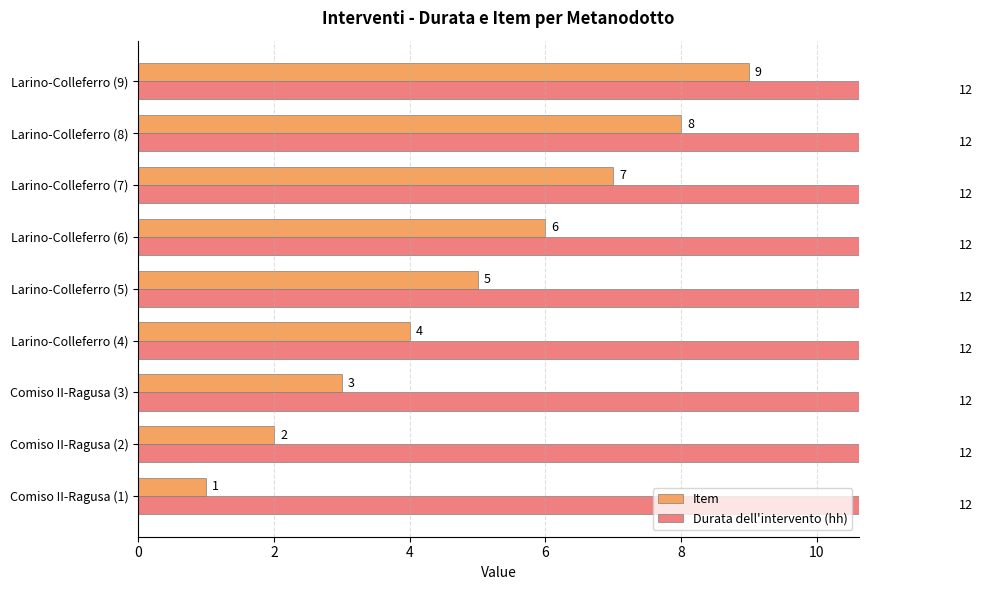

Read the Item value at Larino-Colleferro (7).

7.0